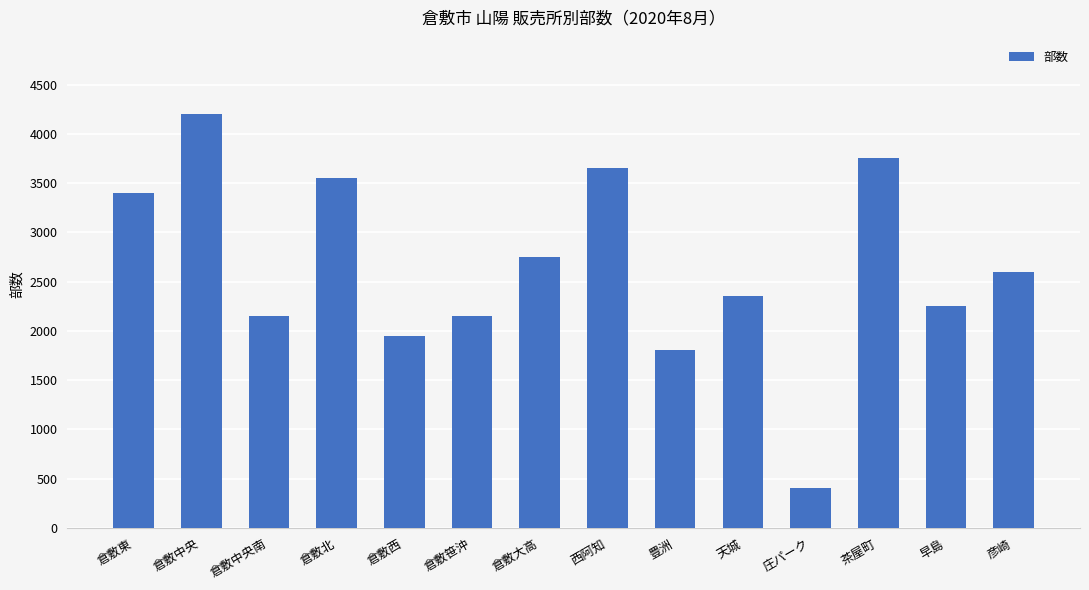

Where does the data first go above 2600?

倉敷東